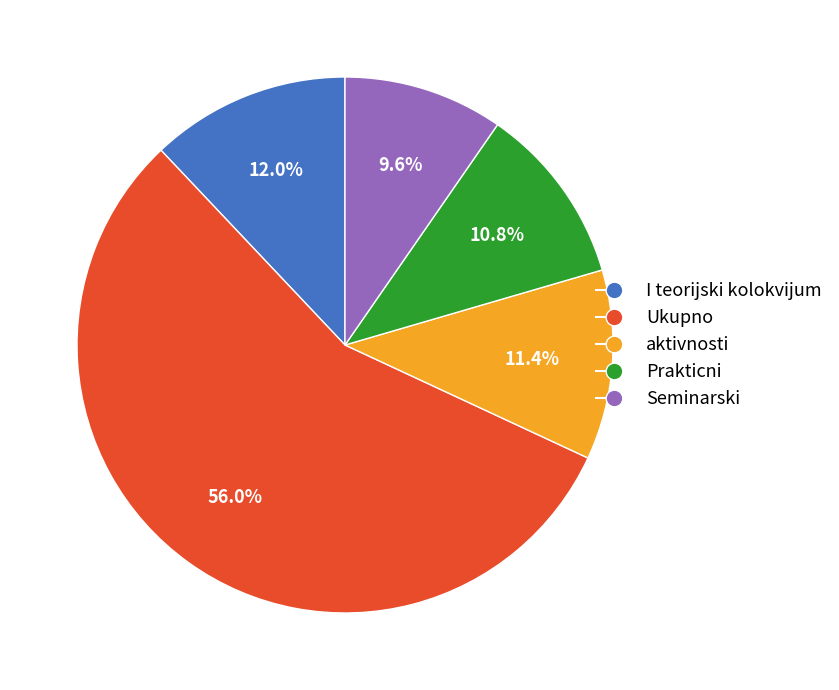

What is the ratio of the value at I teorijski kolokvijum to the value at Prakticni?

1.1